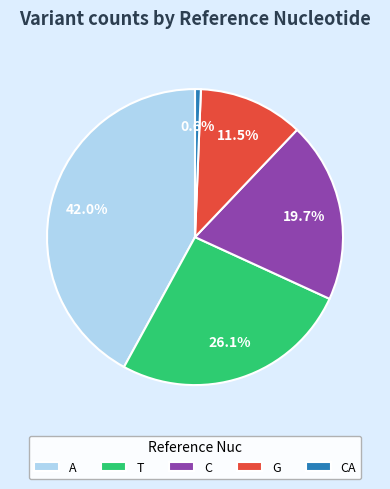

Which category has the smallest portion of the pie?

CA